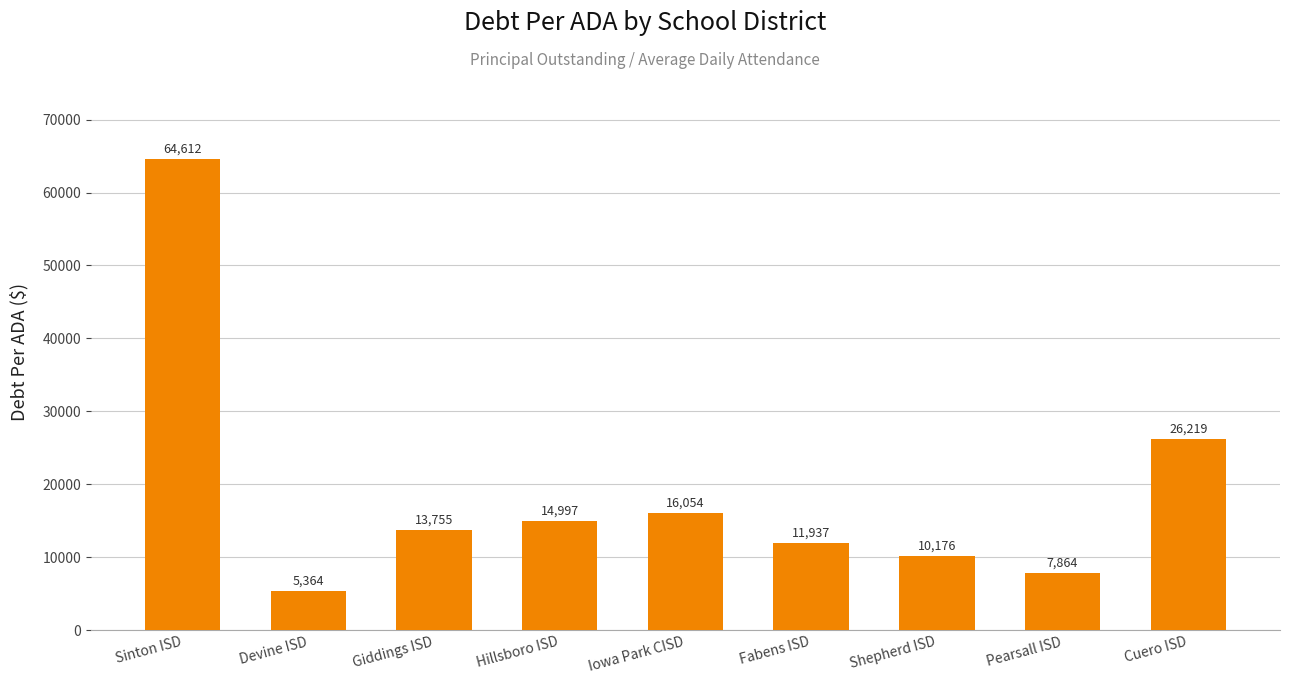

What is the change in value from Devine ISD to Cuero ISD?

+20854.5